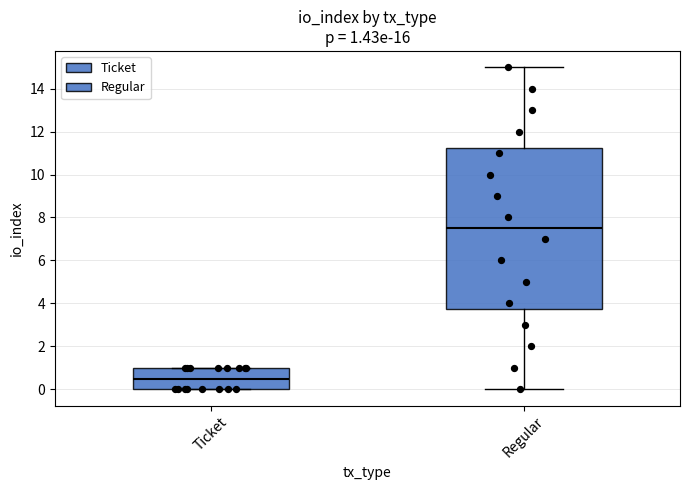

Which box is the tallest, from its lower edge to its upper edge?

Regular